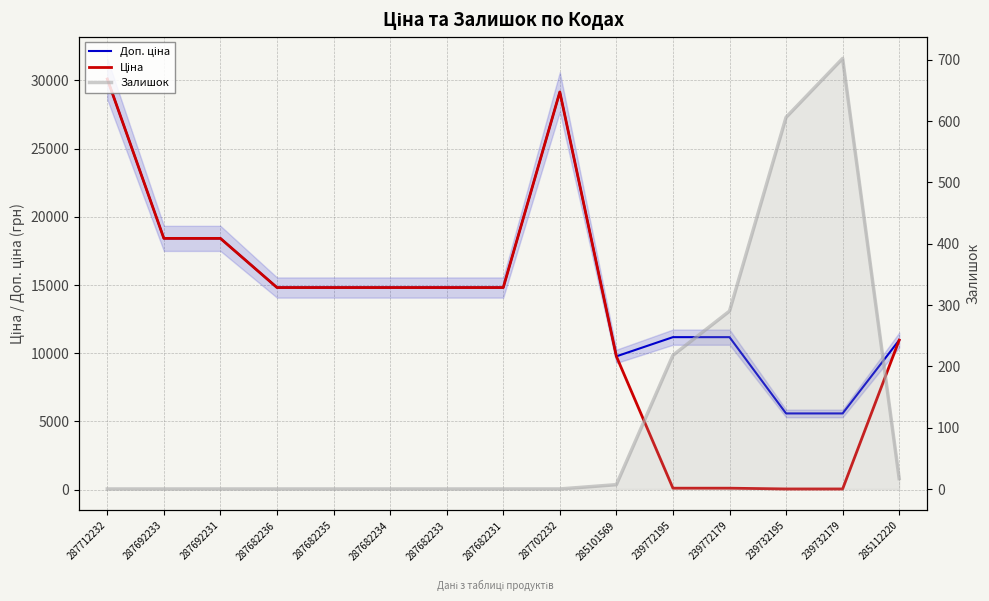

How many times do Ціна and Залишок cross each other?

2